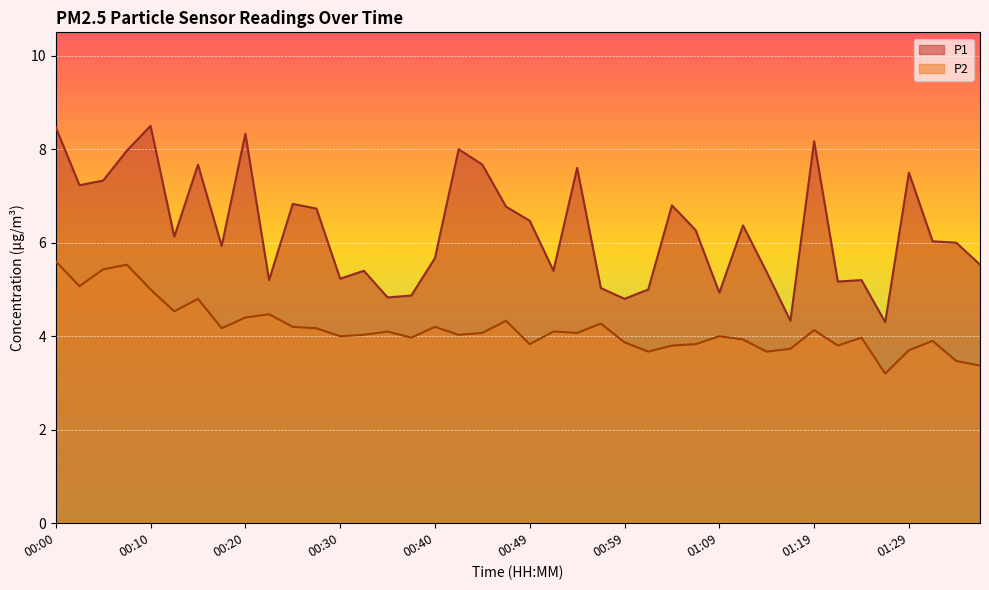

Which series has the widest spread of values?

P1